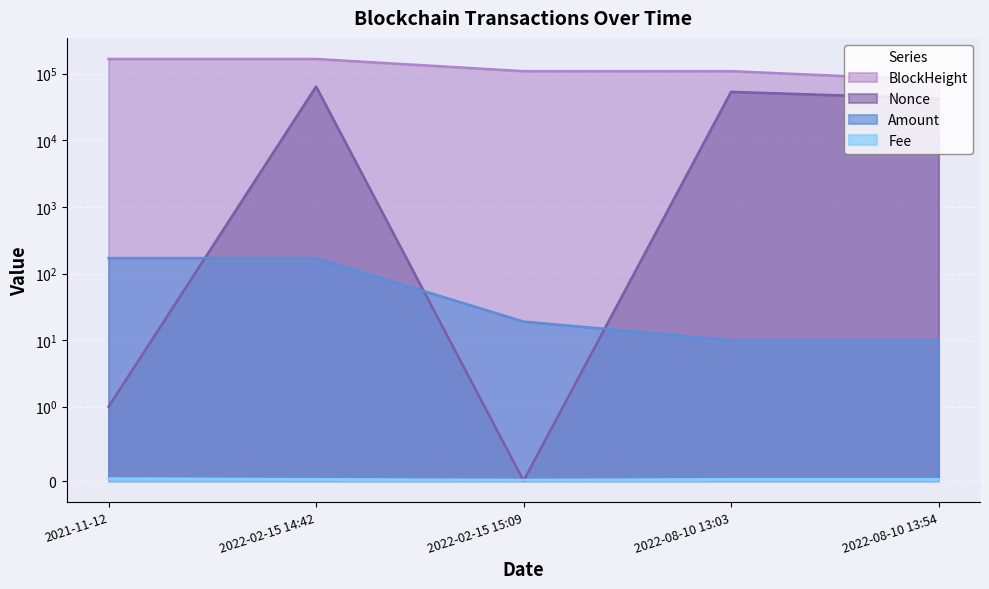

What is the value of the BlockHeight point at the 5th from the left?

80106.0